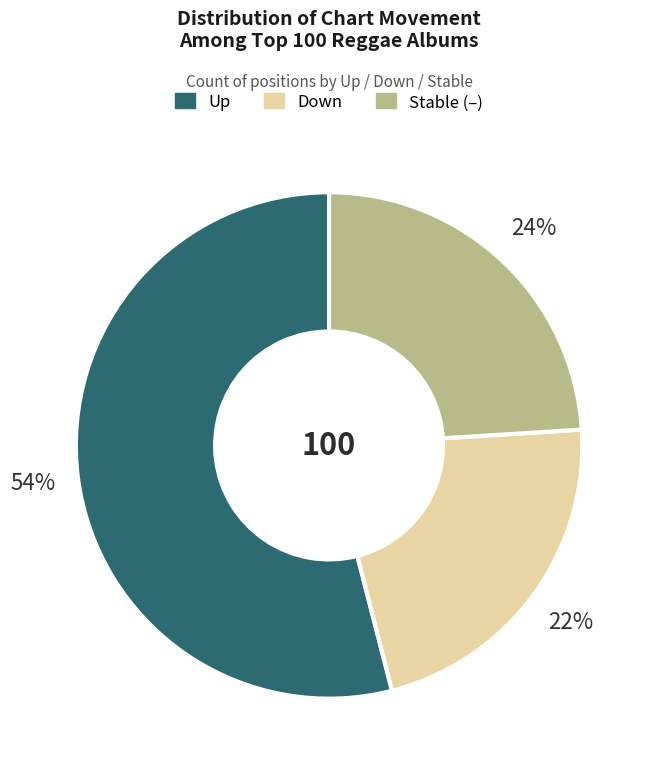

To the nearest percent, what is the average slice percentage?

33%